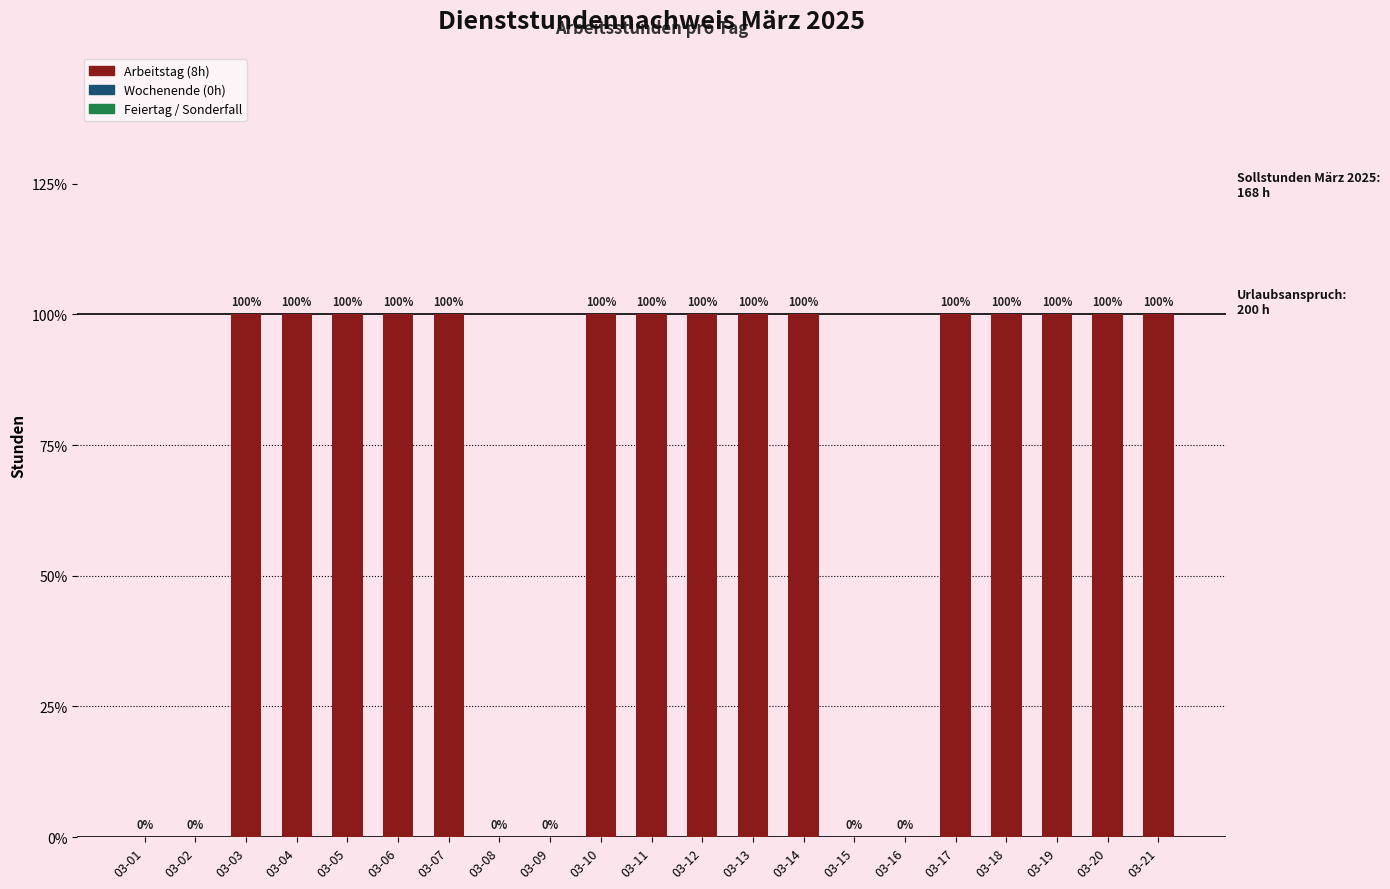

List the labels in order of value, largest first.

03-03, 03-04, 03-05, 03-06, 03-07, 03-10, 03-11, 03-12, 03-13, 03-14, 03-17, 03-18, 03-19, 03-20, 03-21, 03-01, 03-02, 03-08, 03-09, 03-15, 03-16